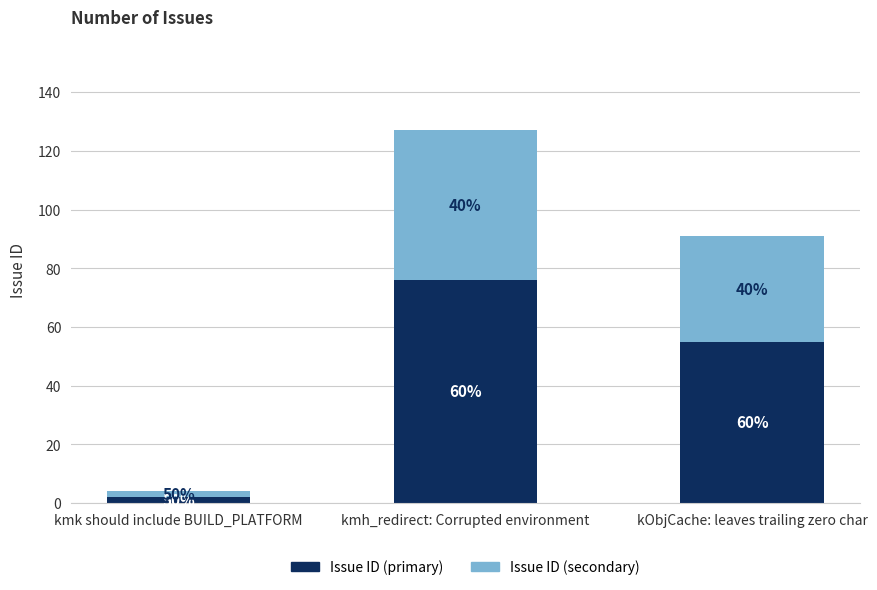

What are all the series names shown in the legend?

Issue ID (primary), Issue ID (secondary)